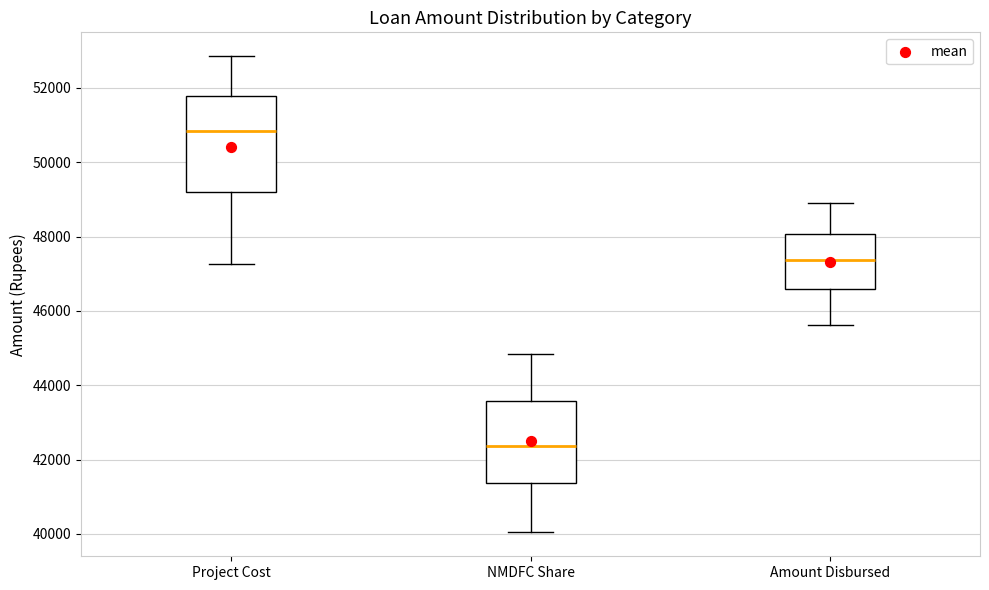

Which box is the tallest, from its lower edge to its upper edge?

Project Cost